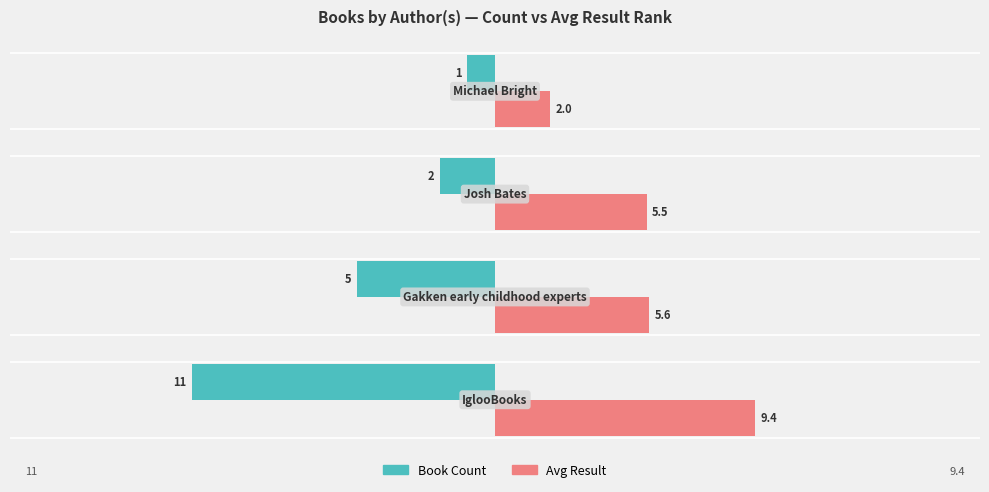

What is the smallest value displayed?

-11.0